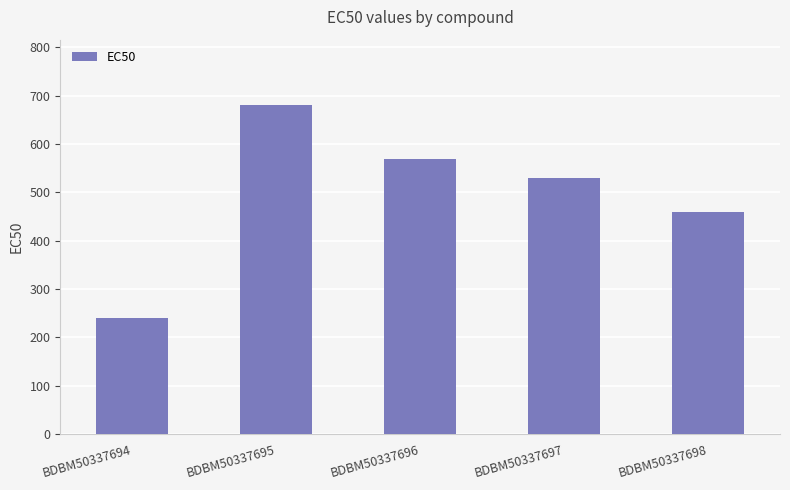

Reading left to right, list all the values displayed in this chart.

BDBM50337694=240	BDBM50337695=680	BDBM50337696=570	BDBM50337697=530	BDBM50337698=460